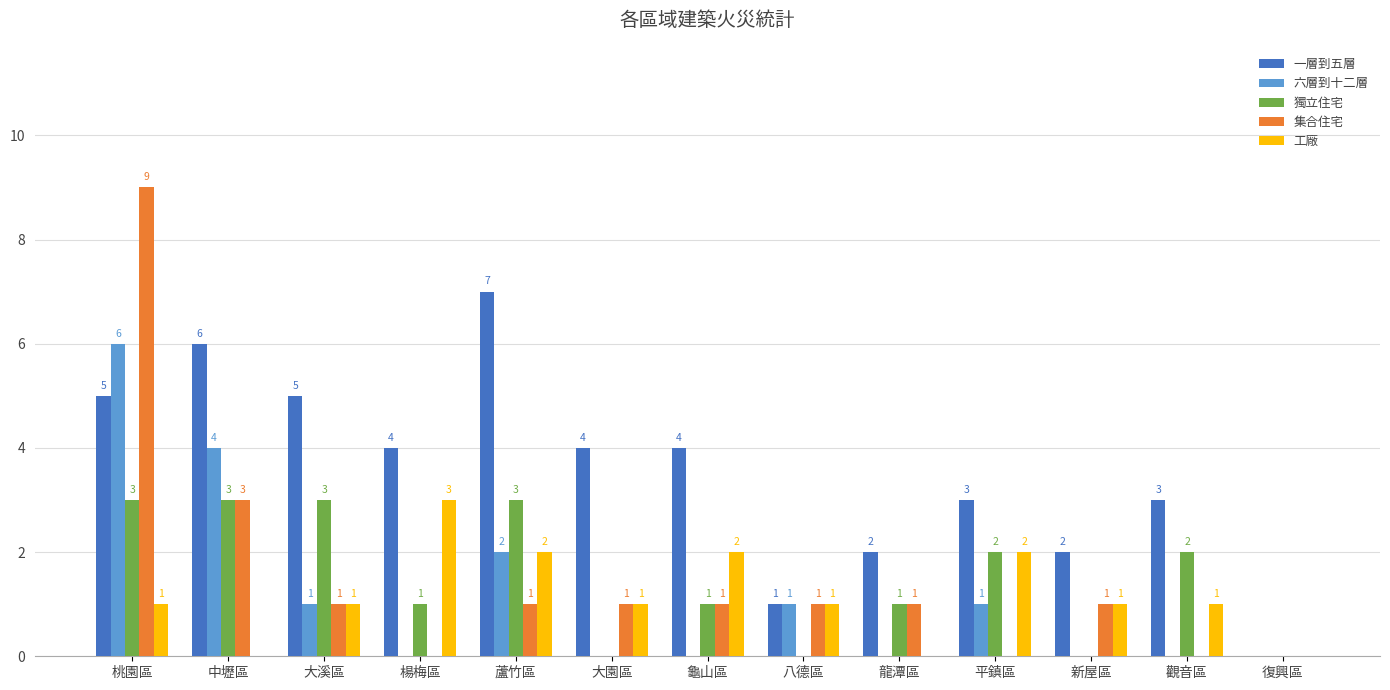

At which label does 一層到五層 reach its peak?

蘆竹區